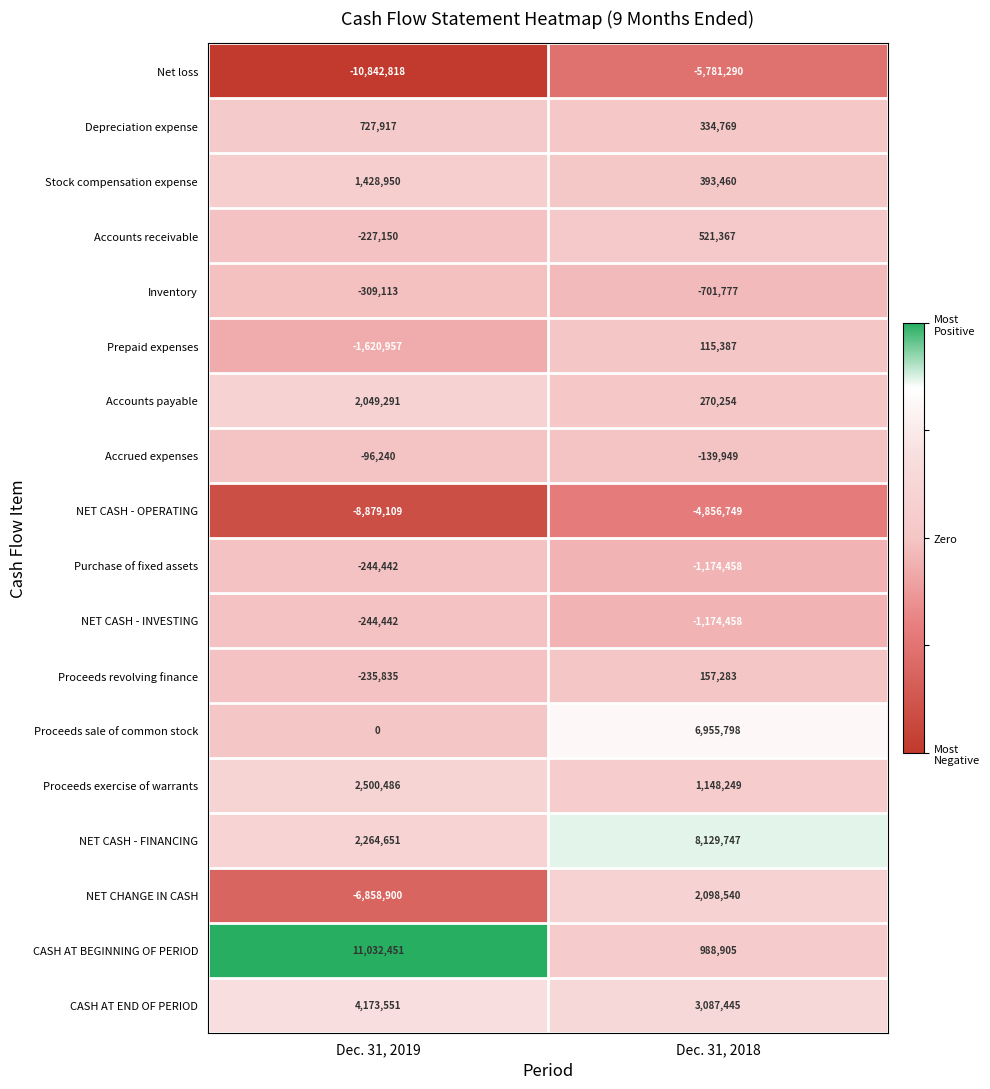

List the labels in order of Inventory value, largest first.

Dec. 31, 2019, Dec. 31, 2018